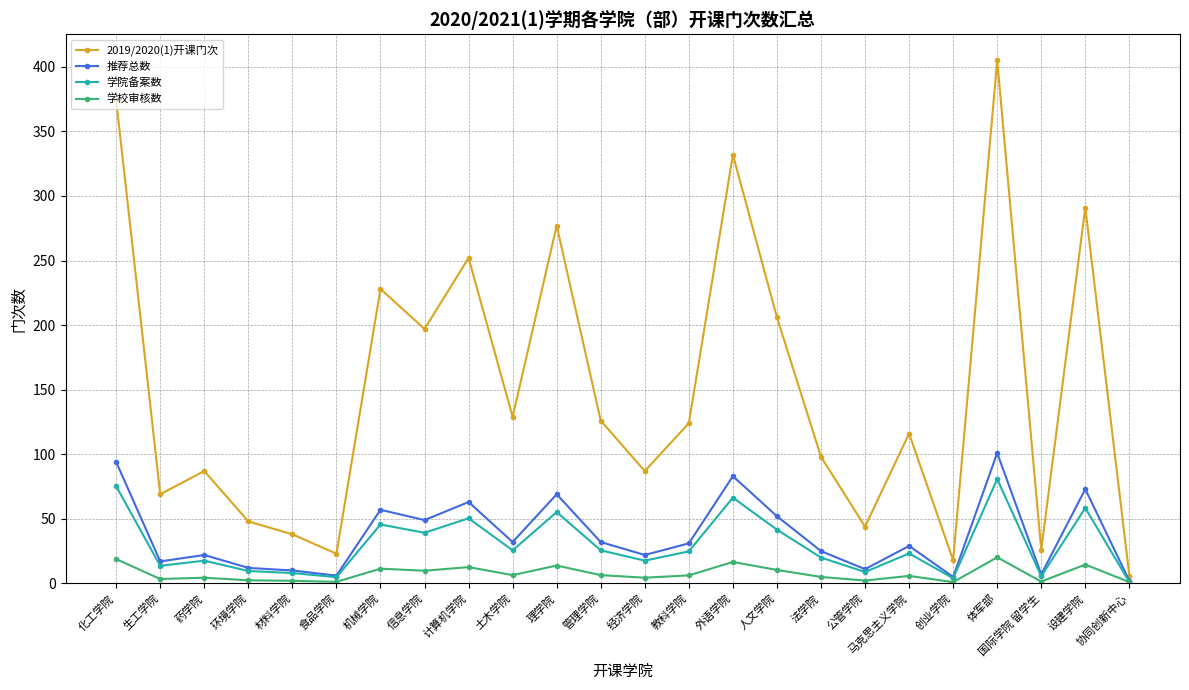

Is the value of 学校审核数 at 信息学院 greater than the value of 2019/2020(1)开课门次 at 法学院?

No